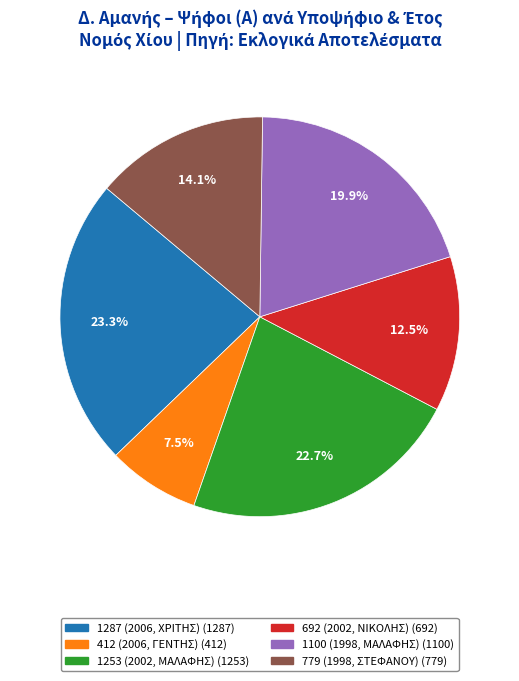

To the nearest percent, what portion does 1253 (2002, ΜΑΛΑΦΗΣ) represent?

23%